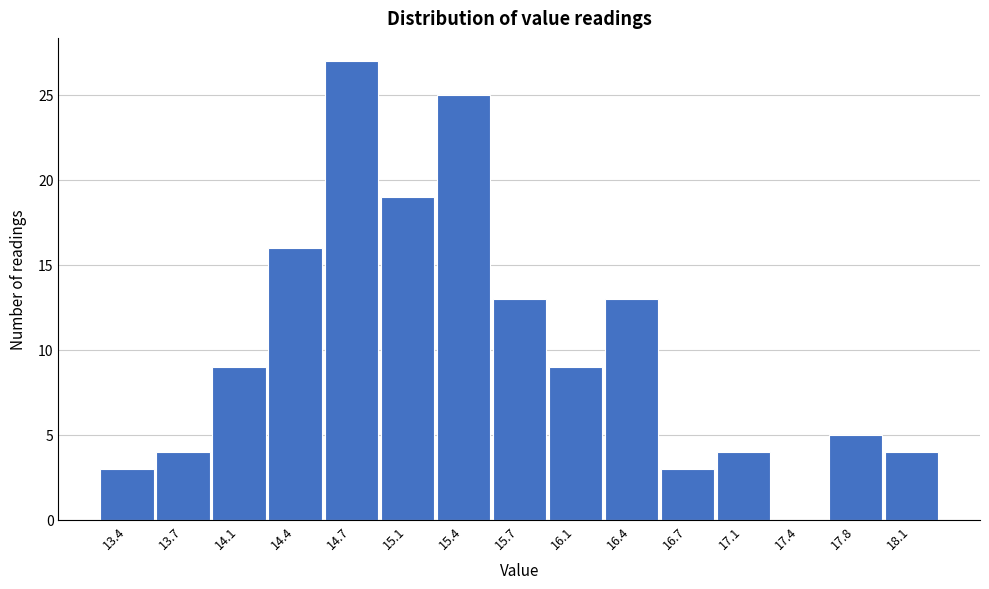

Reading left to right, extract all data points from this chart.

13.4=3	13.7=4	14.1=9	14.4=16	14.7=27	15.1=19	15.4=25	15.7=13	16.1=9	16.4=13	16.7=3	17.1=4	17.4=0	17.8=5	18.1=4